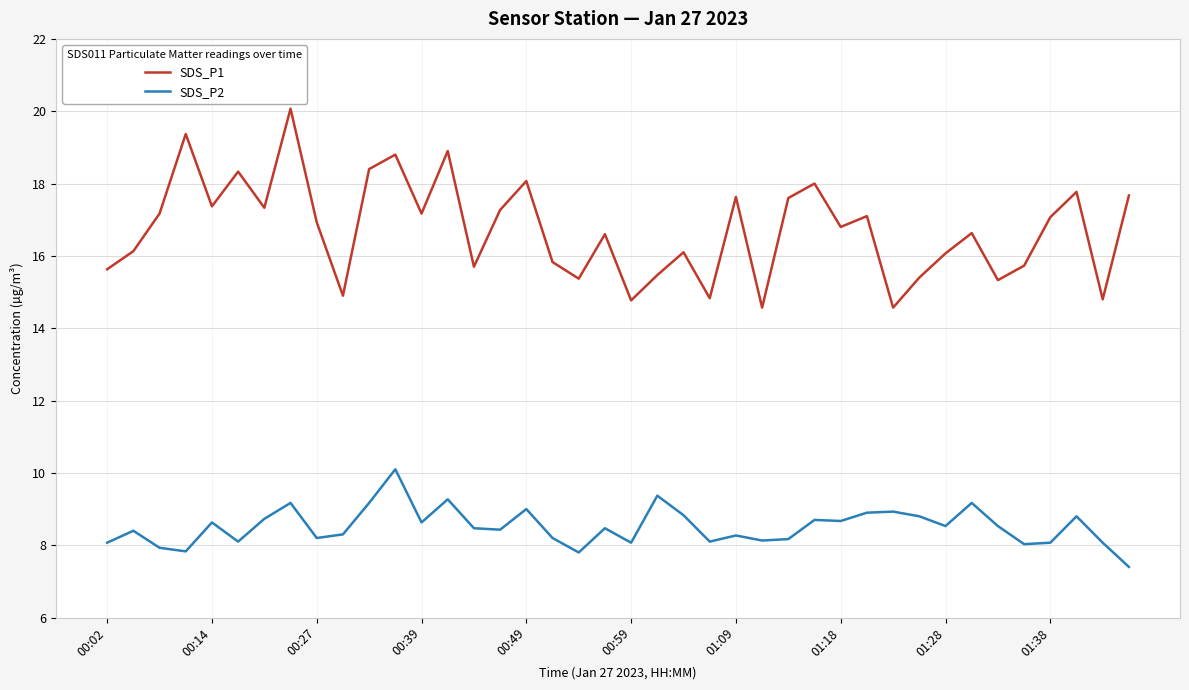

True or false: SDS_P2 and SDS_P1 cross at least once.

False